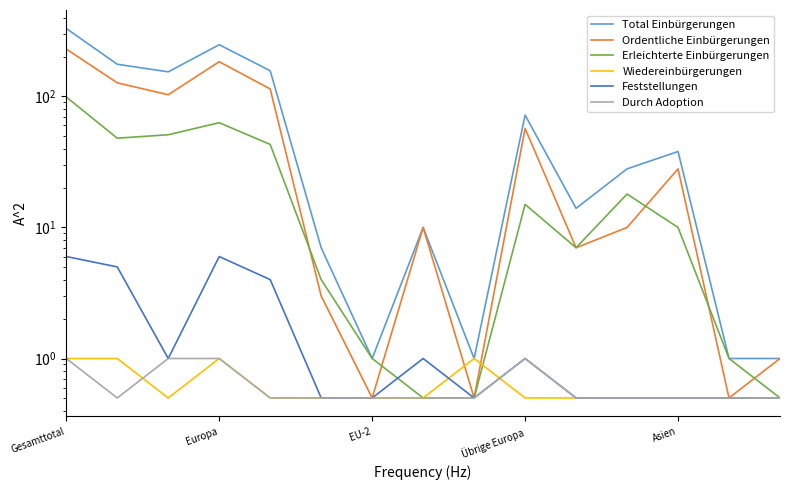

What is the sum of all Durch Adoption values?

9.5